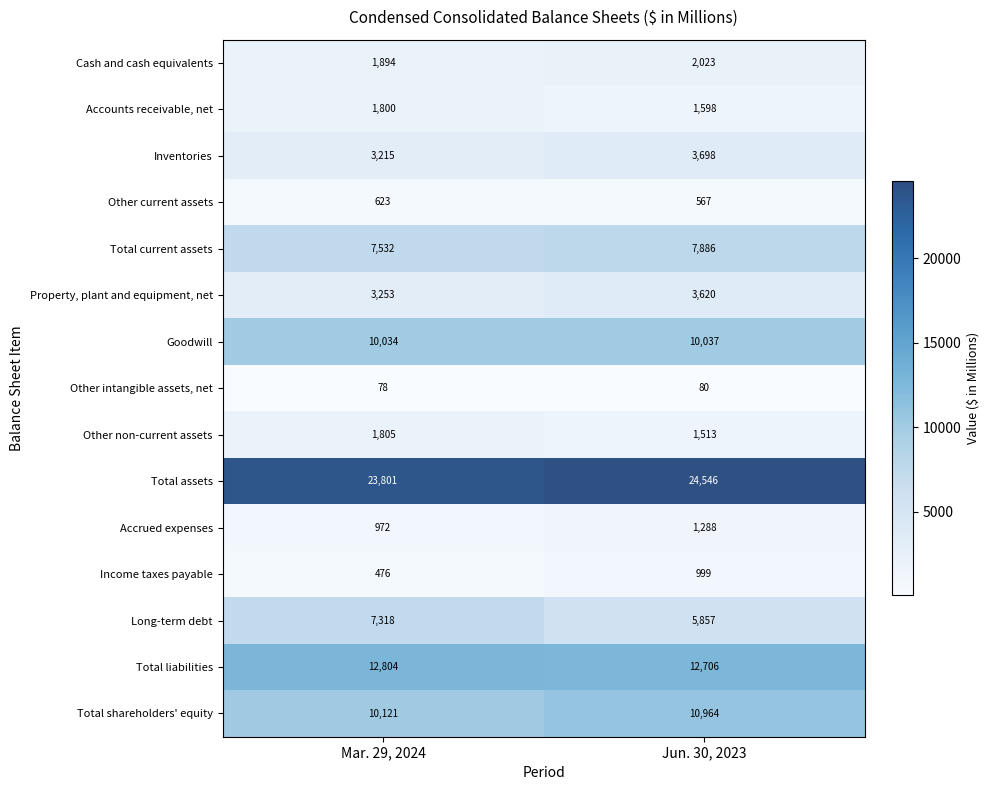

What is the sum of the Income taxes payable values at Jun. 30, 2023 and Mar. 29, 2024?

1475